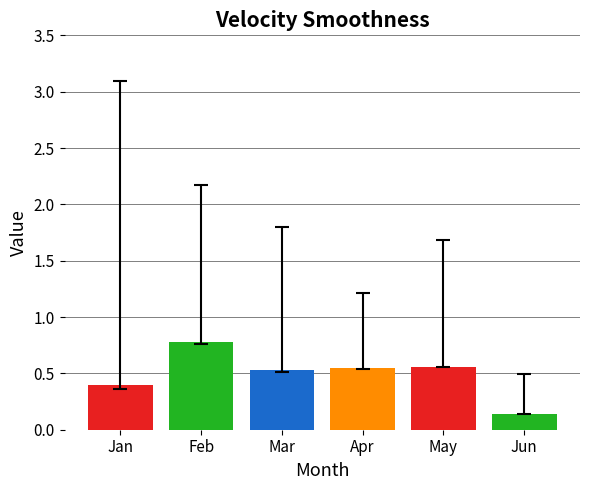

What is the change in value from Mar to Jun?

-0.4